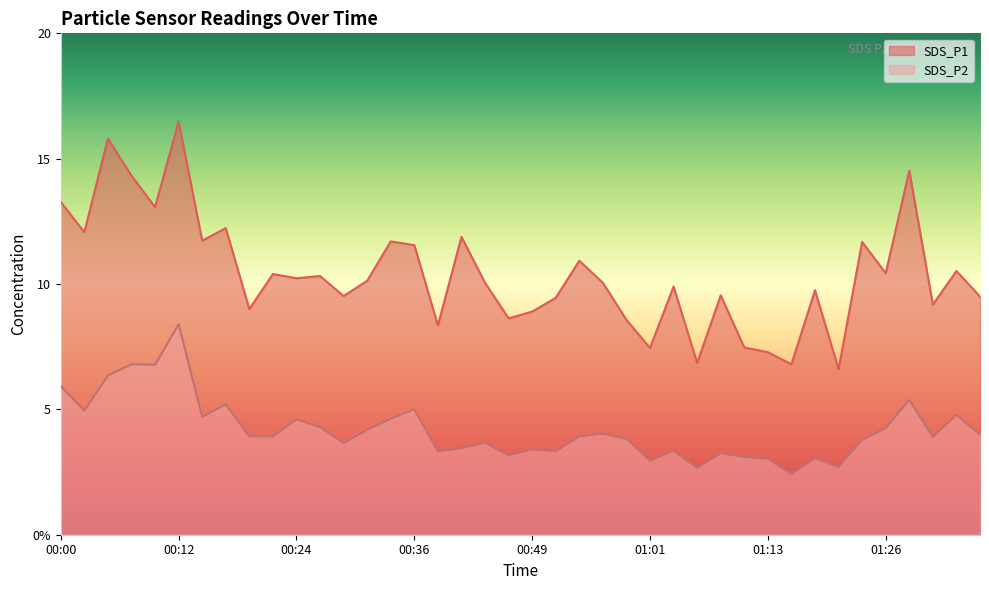

Reading left to right, extract all data points from this chart.

SDS_P1: 00:00=13.3	00:02=12.1	00:05=15.8	00:07=14.3	00:10=13.1	00:12=16.5	00:14=11.7	00:17=12.2	00:19=9.0	00:22=10.4	00:24=10.2	00:27=10.3	00:29=9.5	00:32=10.1	00:34=11.7	00:36=11.6	00:39=8.3	00:41=11.9	00:44=10.1	00:46=8.6	00:49=8.9	00:51=9.4	00:54=10.9	00:56=10.1	00:59=8.6	01:01=7.5	01:03=9.9	01:06=6.8	01:08=9.6	01:11=7.5	01:13=7.3	01:16=6.8	01:18=9.8	01:21=6.6	01:23=11.7	01:26=10.4	01:28=14.5	01:31=9.2	01:33=10.5	01:36=9.5
SDS_P2: 00:00=5.9	00:02=5.0	00:05=6.3	00:07=6.8	00:10=6.8	00:12=8.4	00:14=4.7	00:17=5.2	00:19=3.9	00:22=3.9	00:24=4.6	00:27=4.3	00:29=3.6	00:32=4.2	00:34=4.6	00:36=5.0	00:39=3.3	00:41=3.5	00:44=3.7	00:46=3.2	00:49=3.4	00:51=3.3	00:54=3.9	00:56=4.0	00:59=3.8	01:01=3.0	01:03=3.4	01:06=2.7	01:08=3.2	01:11=3.1	01:13=3.0	01:16=2.4	01:18=3.0	01:21=2.7	01:23=3.8	01:26=4.2	01:28=5.4	01:31=3.9	01:33=4.8	01:36=4.0